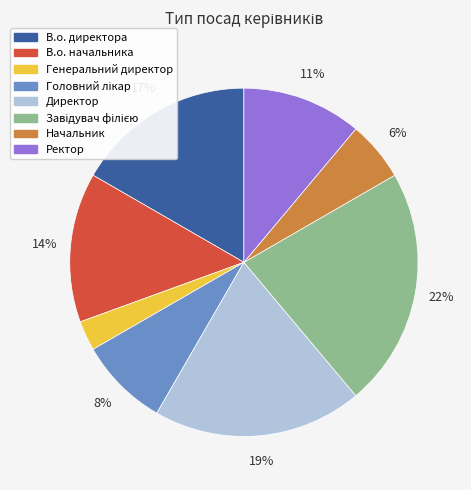

Which has a higher value, Директор or В.о. начальника?

Директор